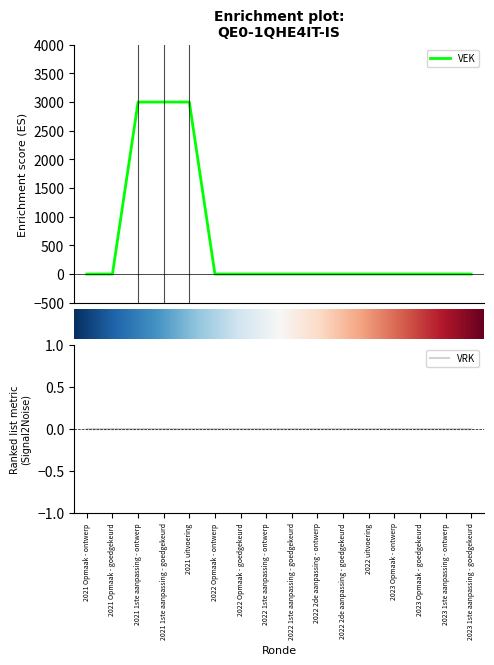

At which label is the value closest to 1500?

2021 Opmaak - ontwerp